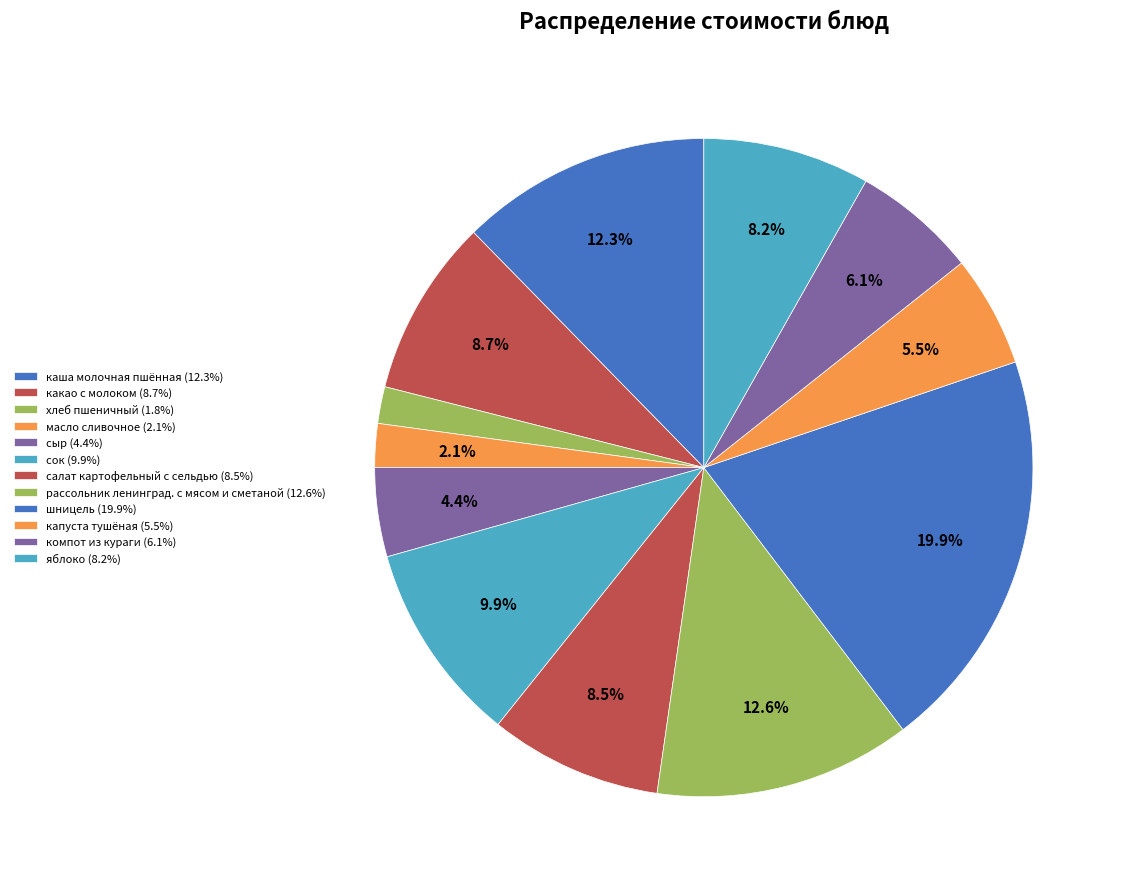

Between яблоко and какао с молоком, which is larger?

какао с молоком